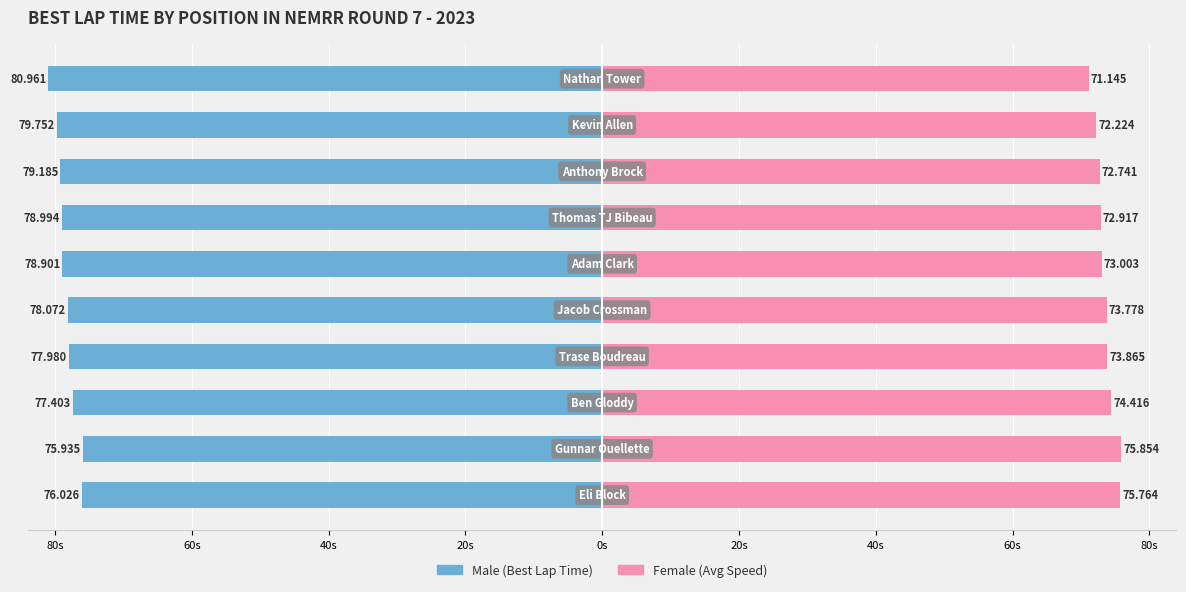

How many groups of bars are there?

10